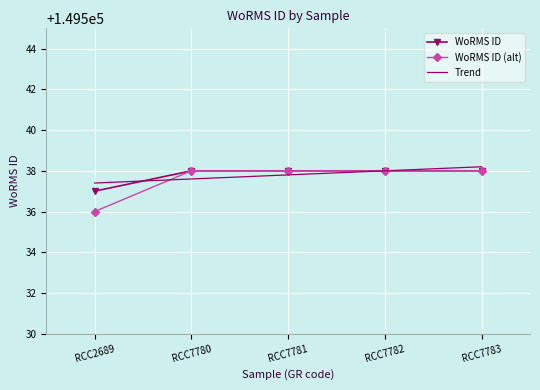

Which series has the widest spread of values?

WoRMS ID (alt)